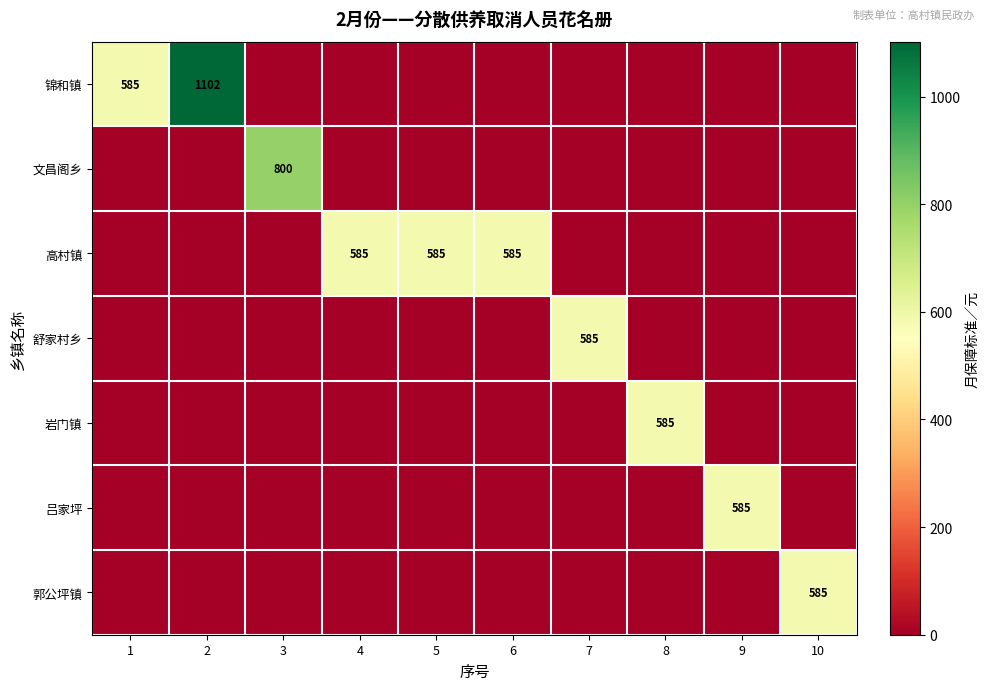

At which category is the sum across all series the highest?

2